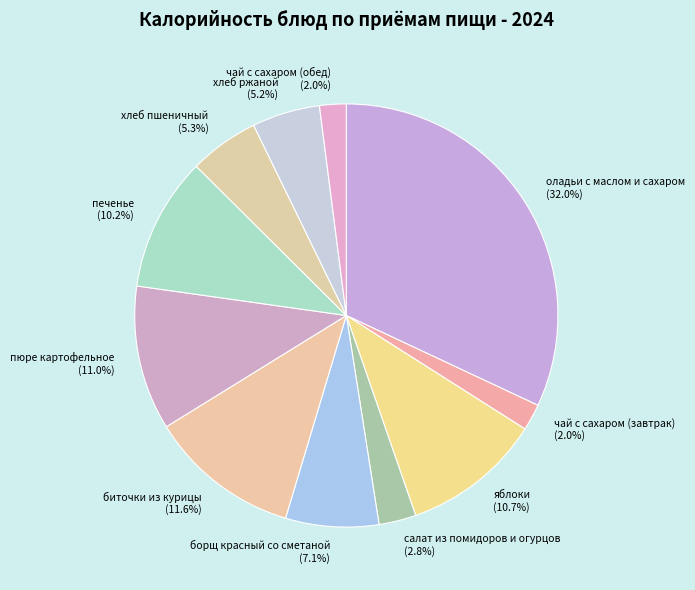

Is it true that биточки из курицы is 19% of the pie?

False